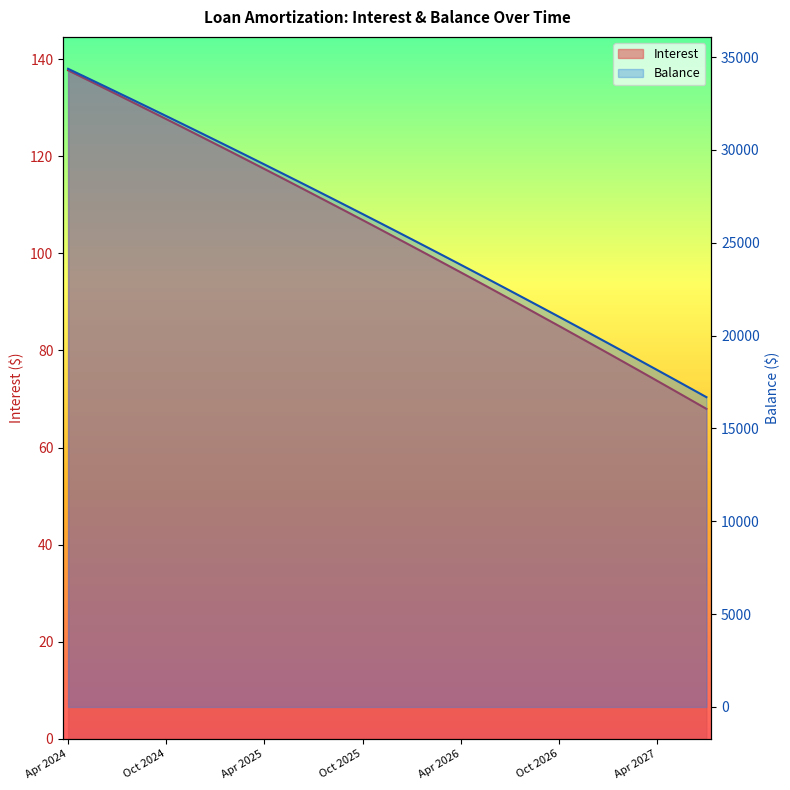

What is the minimum value for Interest?

68.0